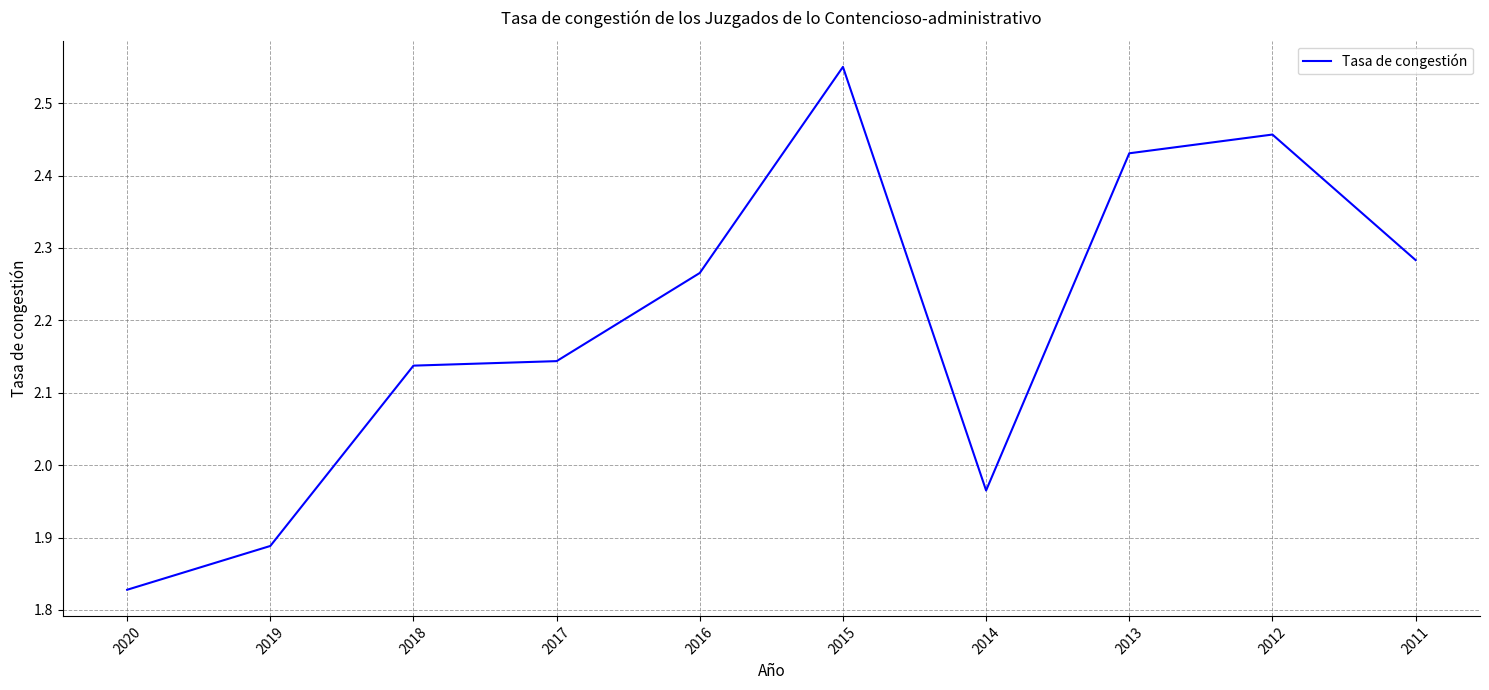

True or false: the data shows 1.6 at 2012.

False